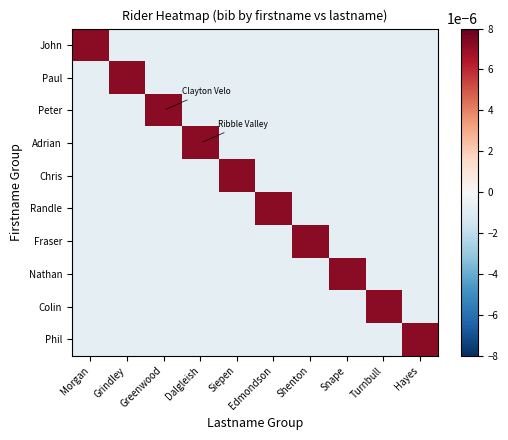

Between Dalgleish and Siepen, which is larger?

Dalgleish